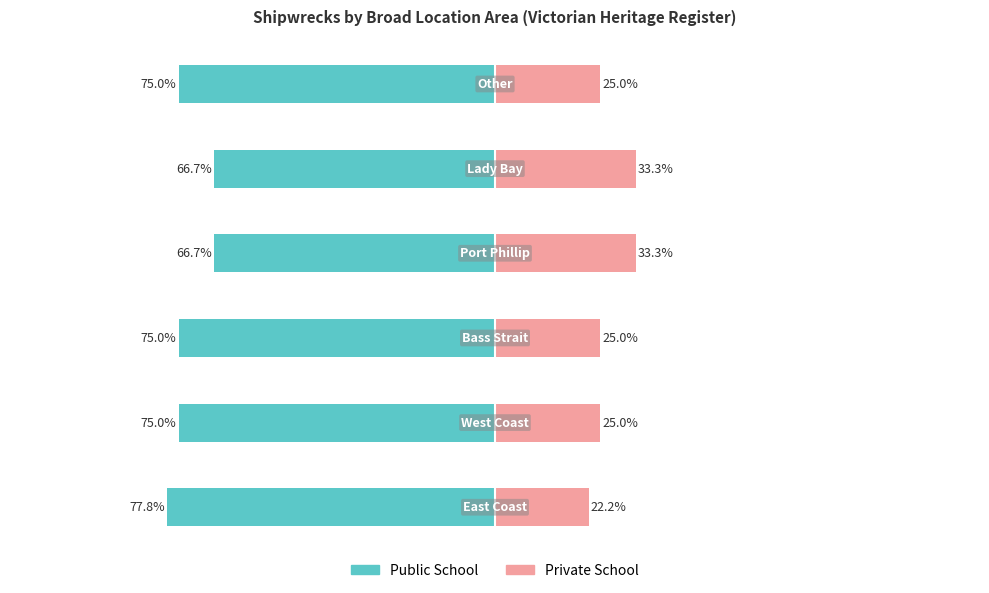

True or false: Public School has a value of -31.4 at 4.

False